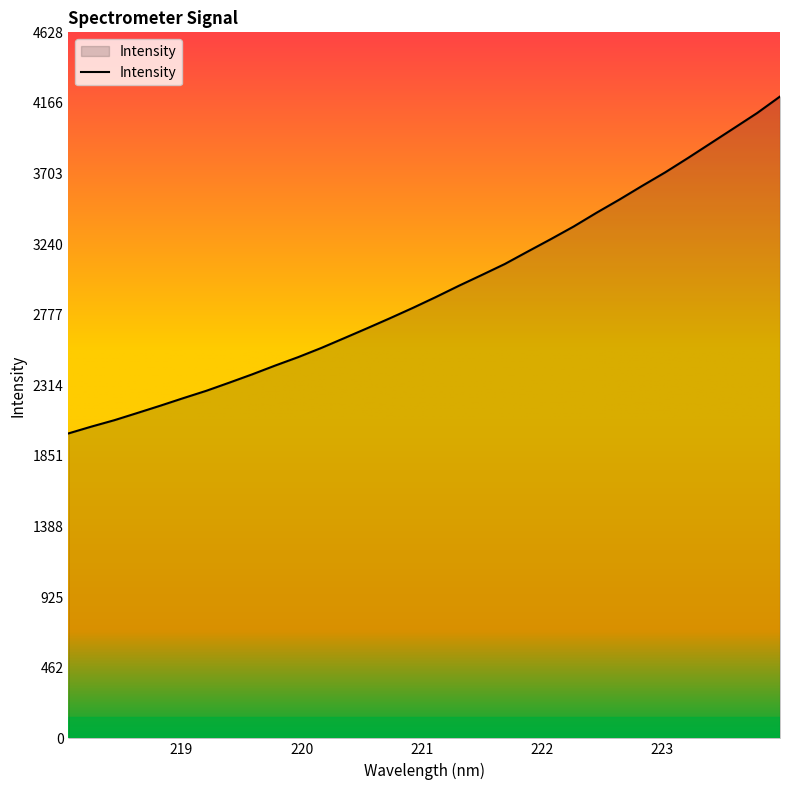

What is the smallest value displayed?

1999.3